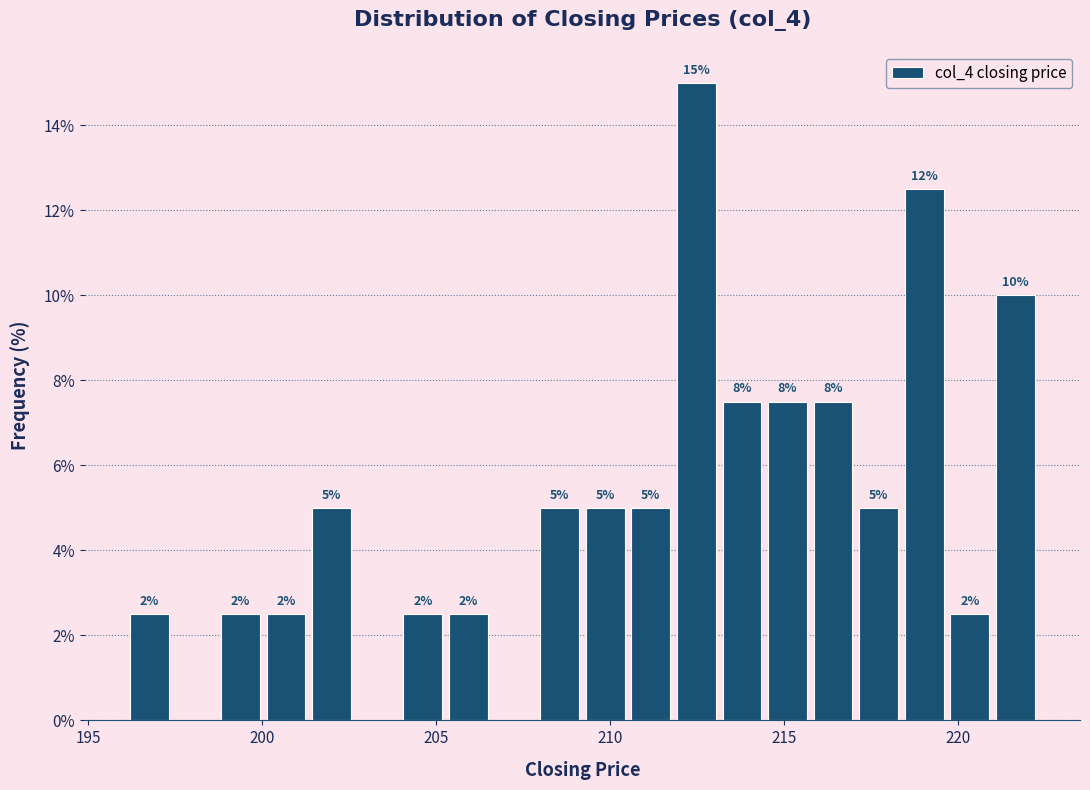

Read against the x-axis, roughly where is the centre of the tallest bar?

212.5